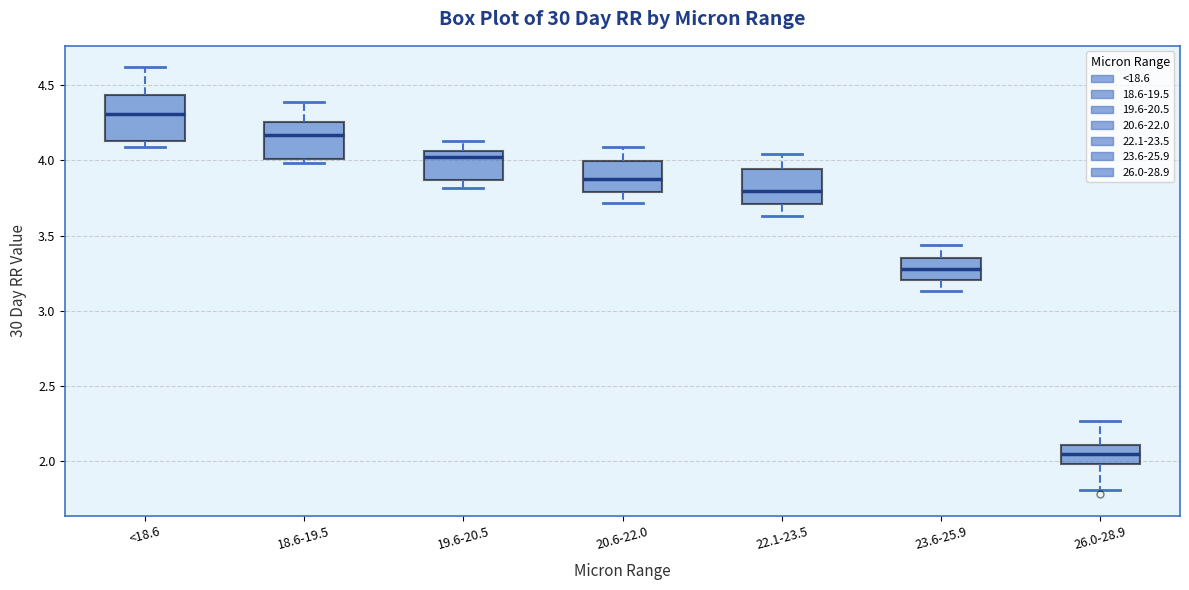

Which box is the tallest, from its lower edge to its upper edge?

<18.6